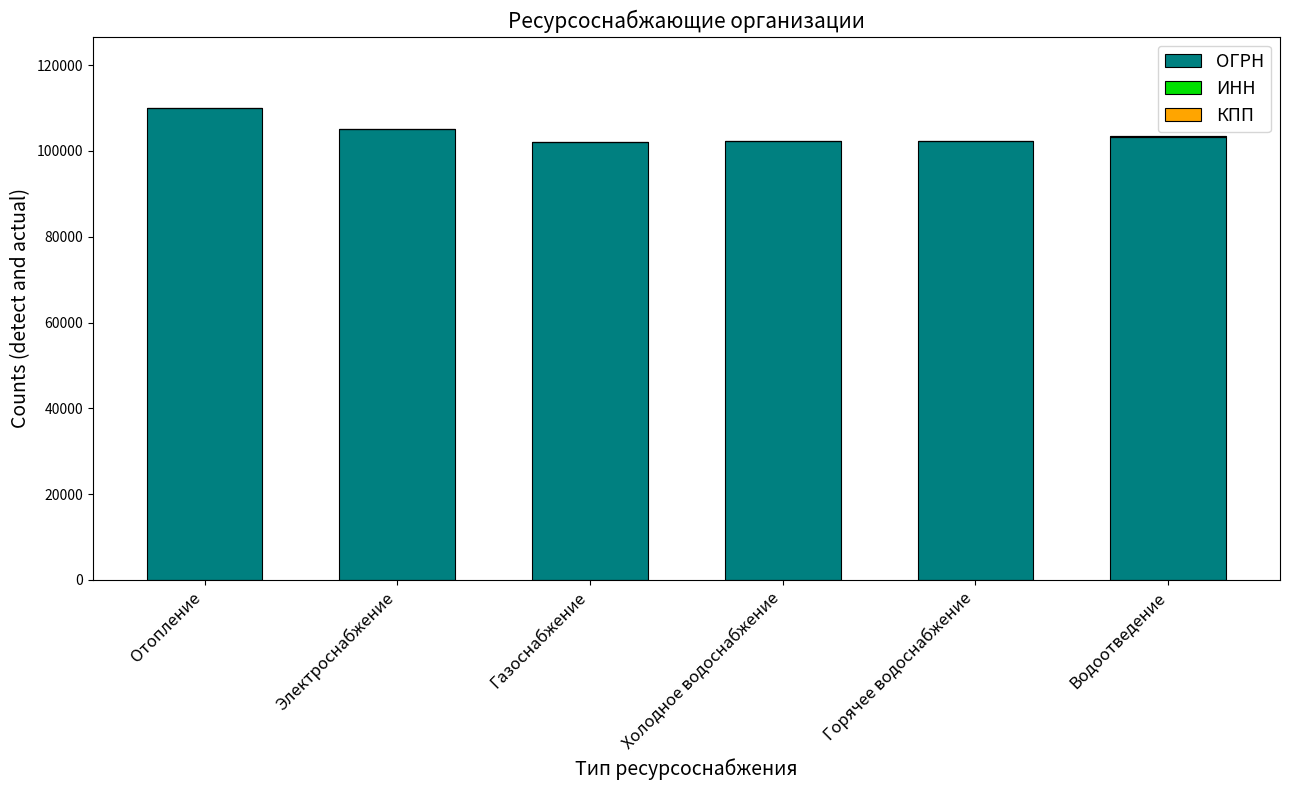

At which label does ОГРН reach its peak?

Отопление